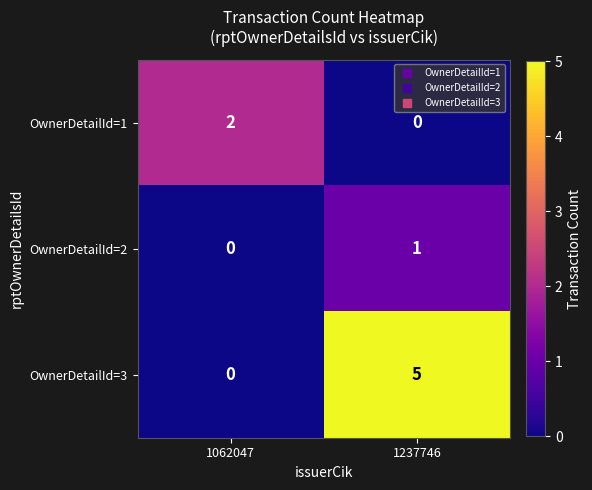

Reading left to right, extract all data points from this chart.

OwnerDetailId=1: 2	0
OwnerDetailId=2: 0	1
OwnerDetailId=3: 0	5